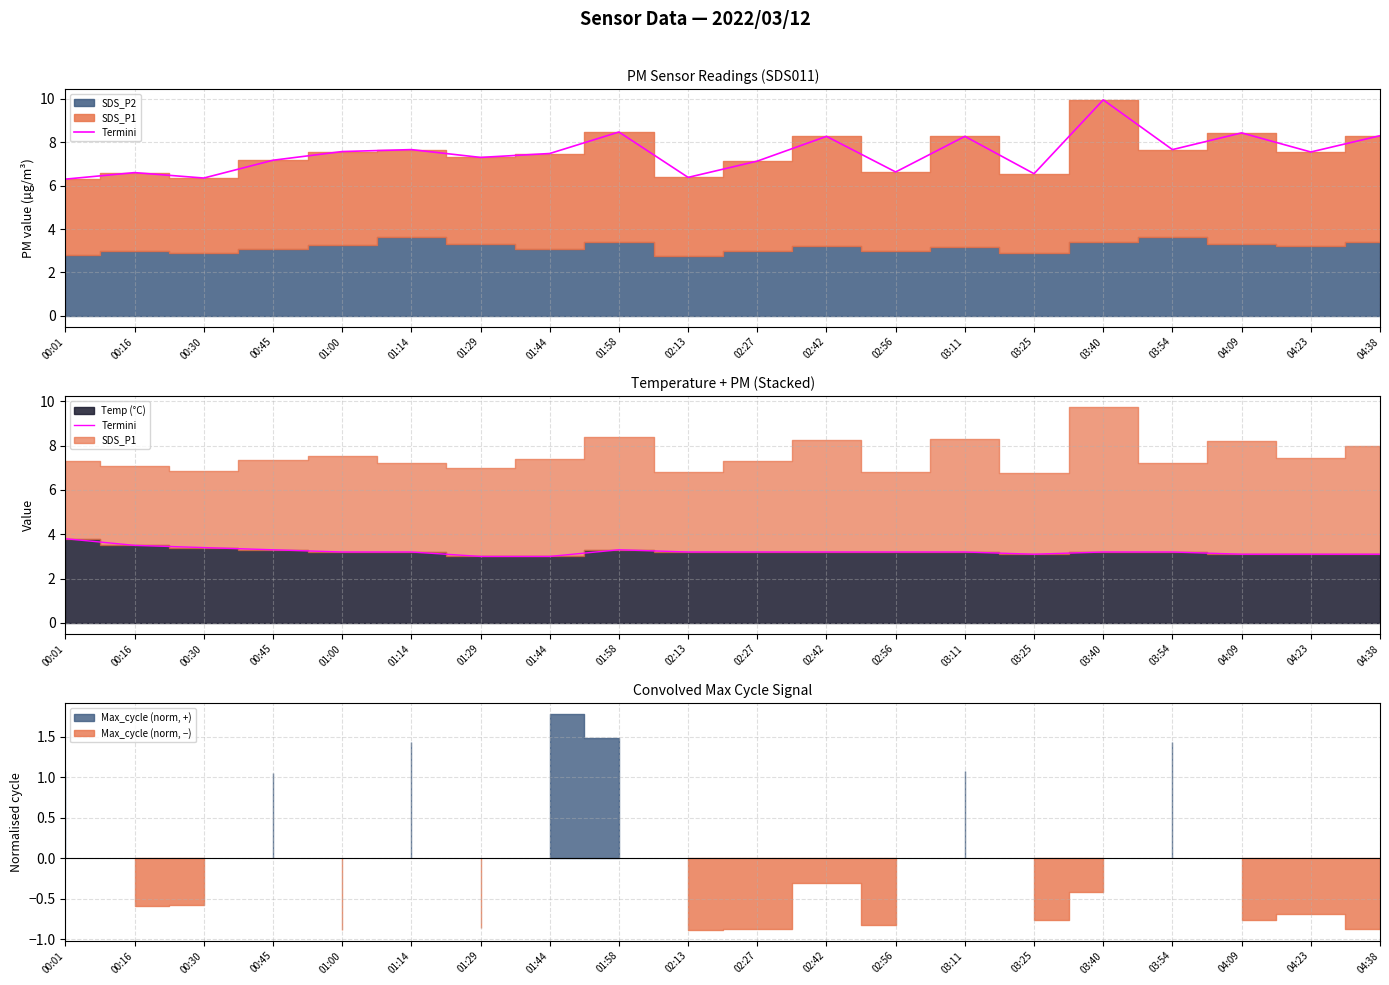

The value at 04:38 is 2.0. True or false?

False